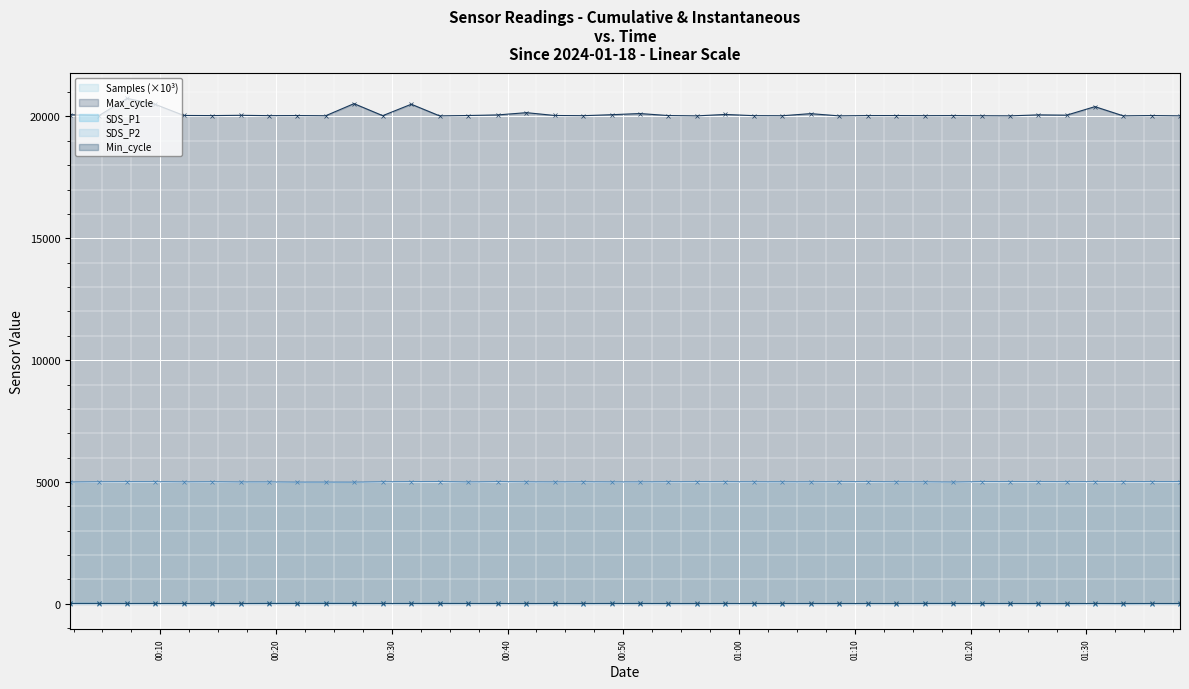

What is the average value of the Samples (×10³) series?

5005.2